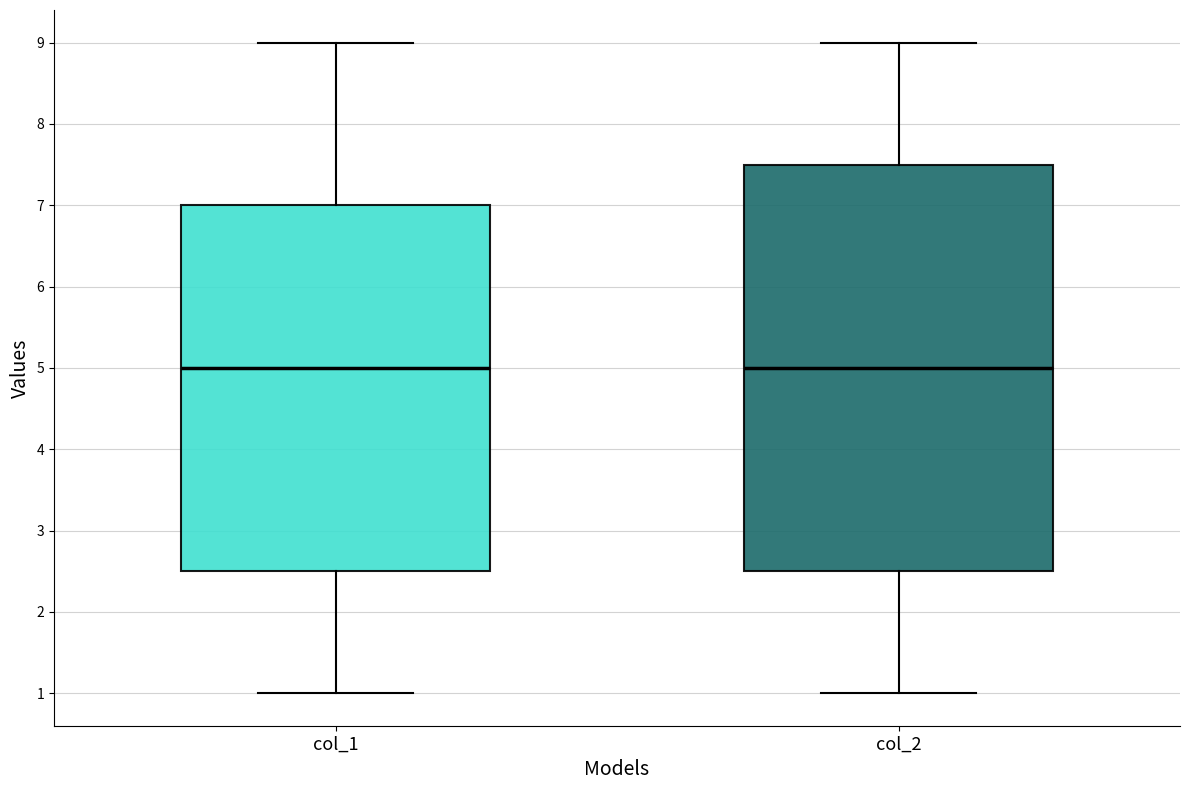

Reading left to right, read every box against the y-axis: the position of its median line, the range the box covers, and the ends of its whiskers. The values are not printed on the chart, so give them approximately, as read against the axis.

col_1: median 5.0, box 2.5 to 7.0, whiskers 1.0 to 9.0
col_2: median 5.0, box 2.5 to 7.5, whiskers 1.0 to 9.0